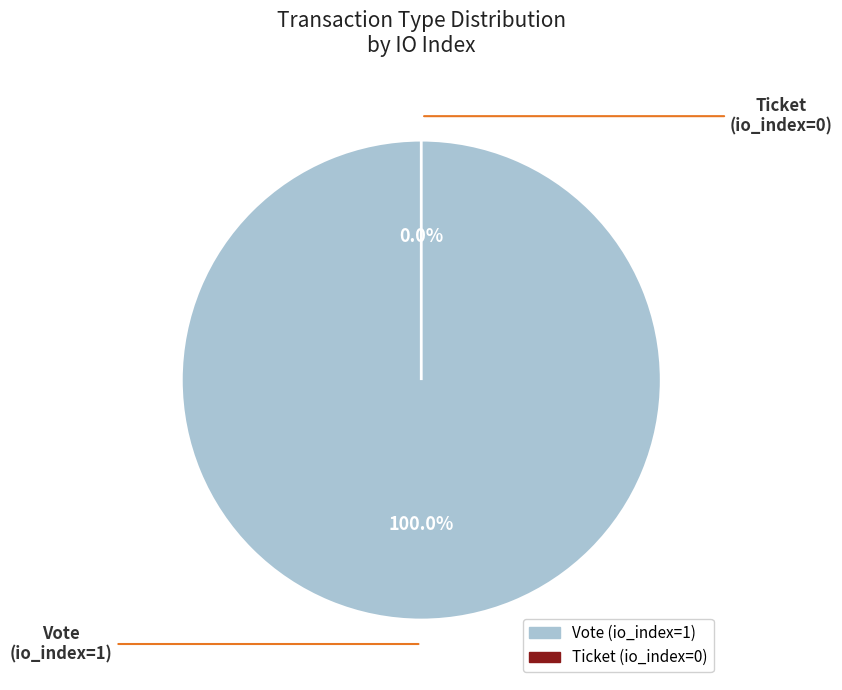

Is it true that Vote (io_index=1) is 90% of the pie?

False